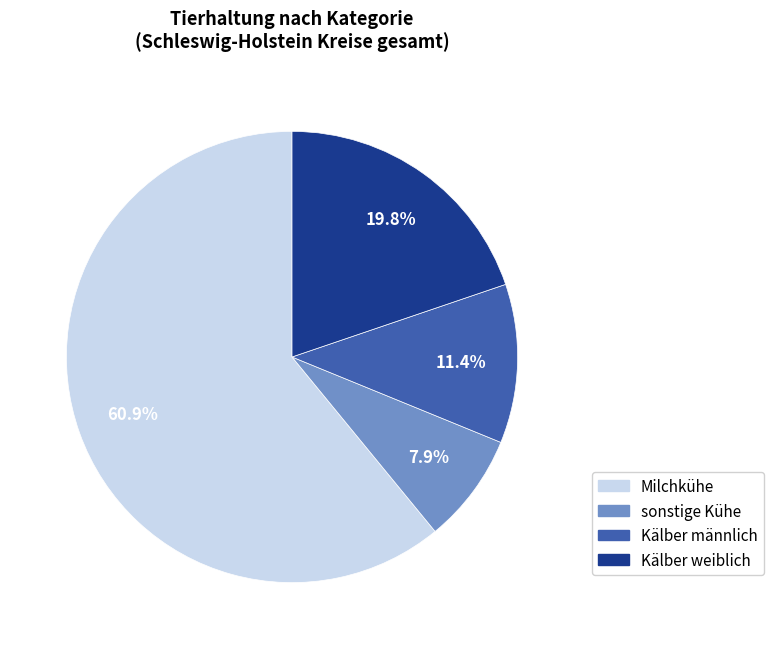

How many segments does this pie chart have?

4